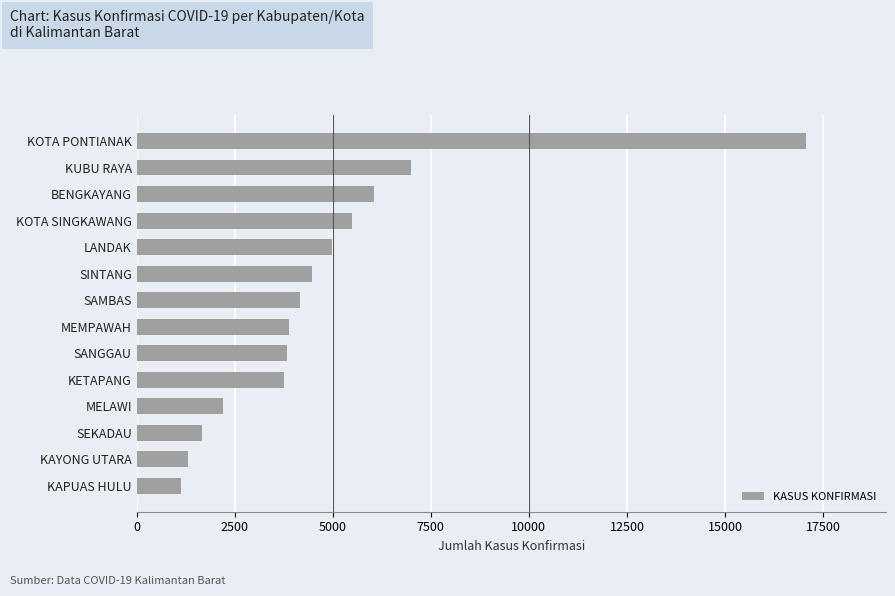

What is the sum of all values?

66945